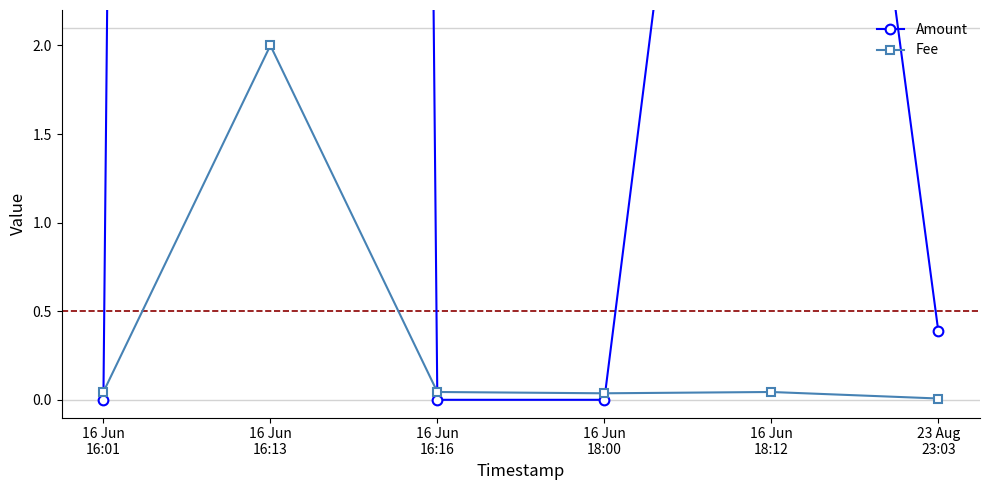

What is the total value across all series at 23 Aug
23:03?

0.4